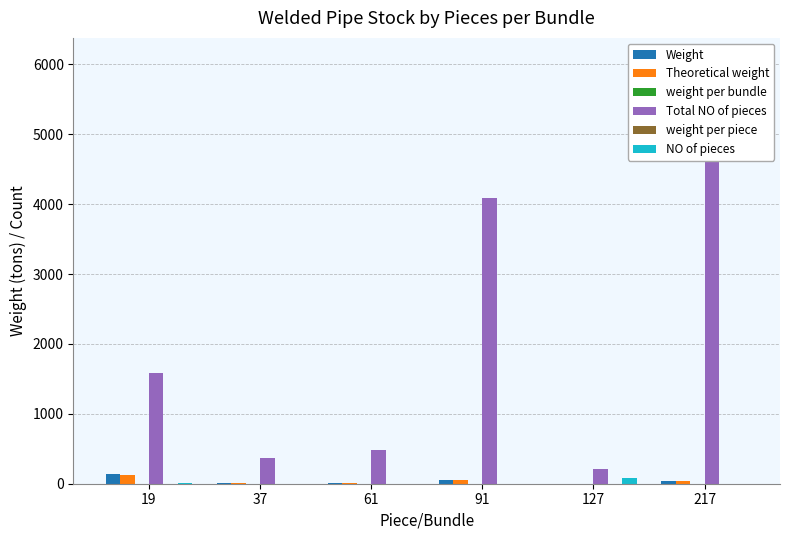

Is the value of Theoretical weight at 61 greater than the value of weight per bundle at 37?

Yes